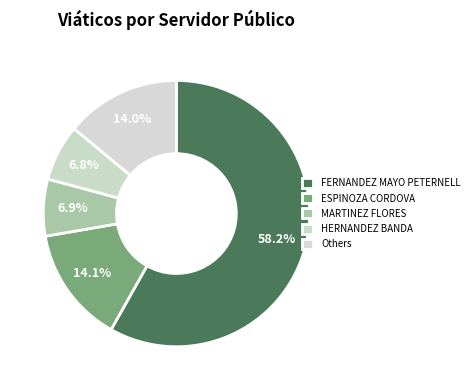

The ESPINOZA CORDOVA slice represents 6% of the pie. True or false?

False